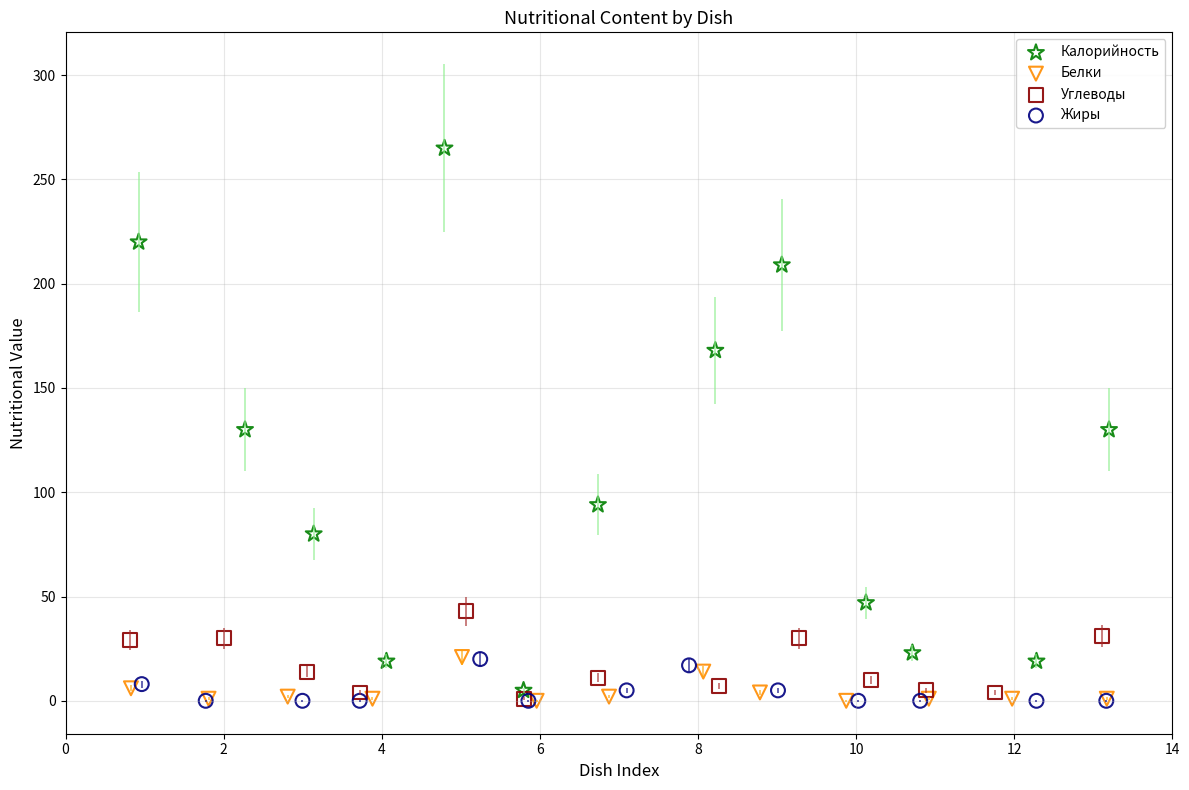

Which series contains the highest Y value?

Калорийность